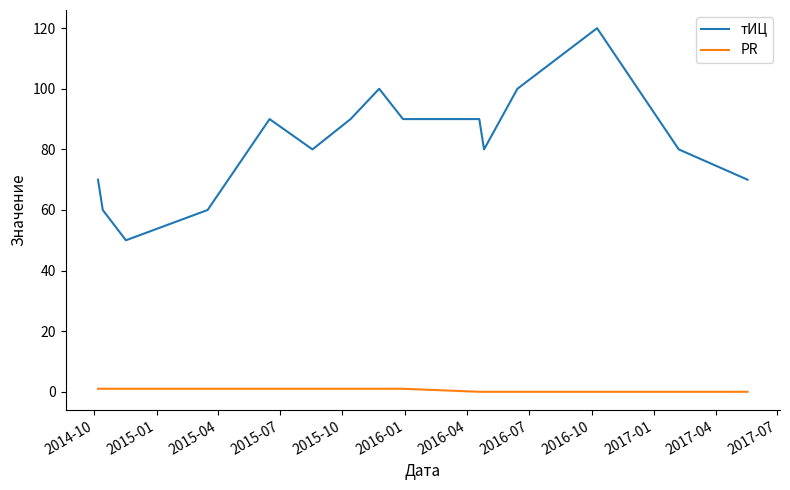

Which series has the largest range (max minus min)?

тИЦ